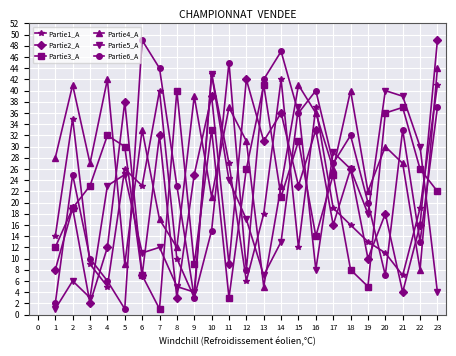

The value of Partie6_A at 8 is 12. True or false?

False